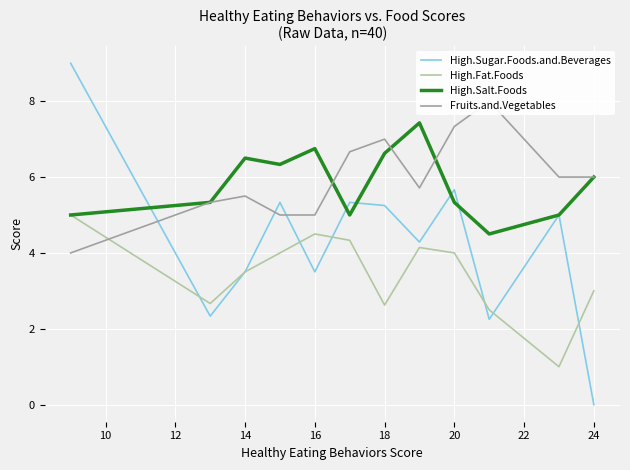

The High.Salt.Foods series shows 7.7 at 20. True or false?

False